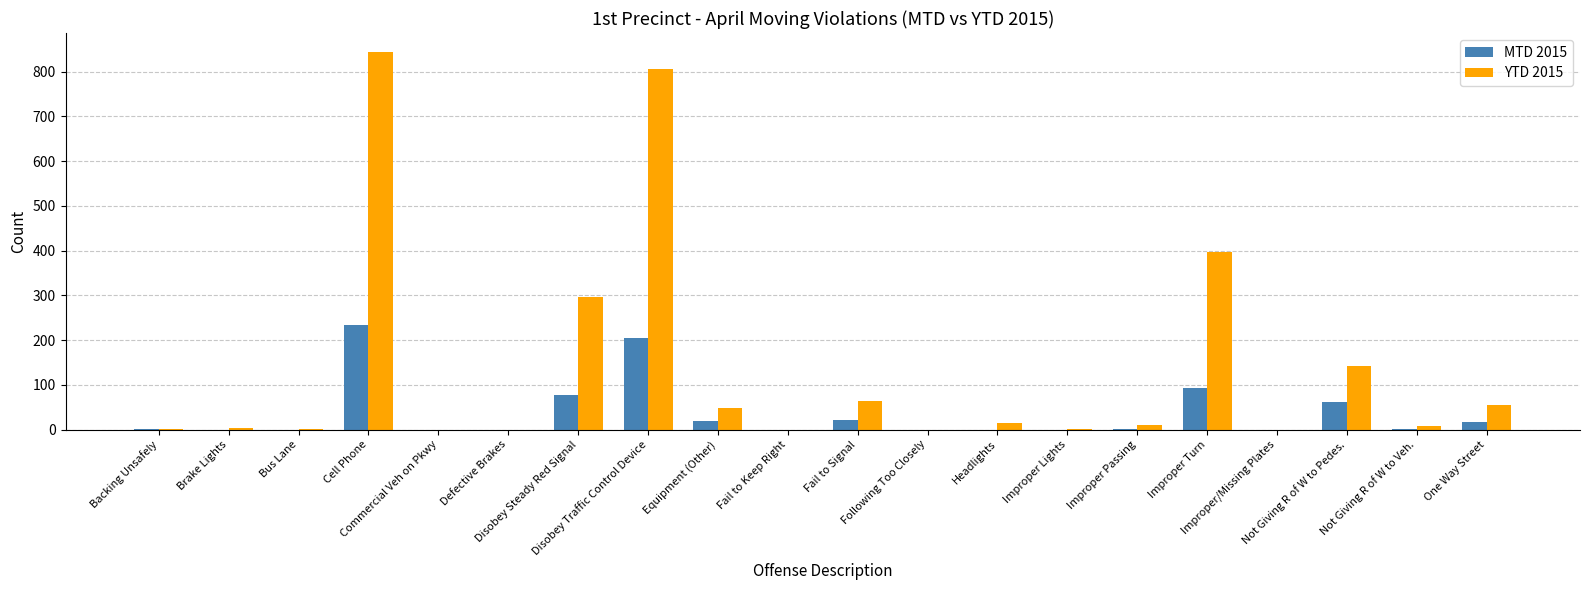

What is the difference between the YTD 2015 values at One Way Street and Headlights?

40